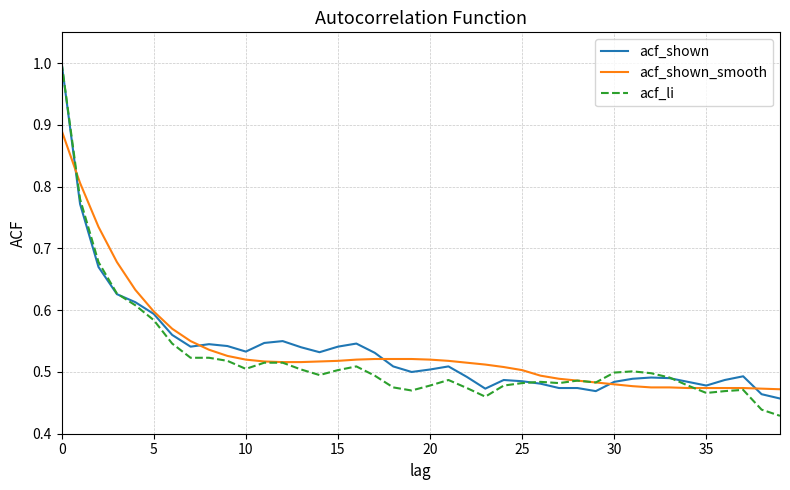

What is the maximum value shown in the chart?

1.0